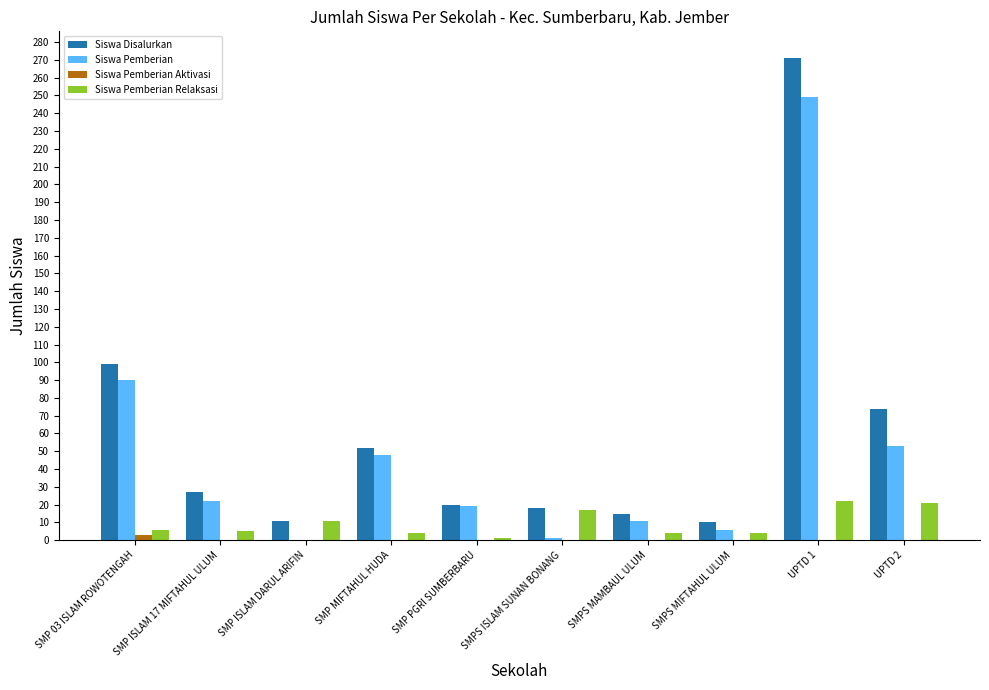

What is the sum of all Siswa Pemberian Aktivasi values?

3